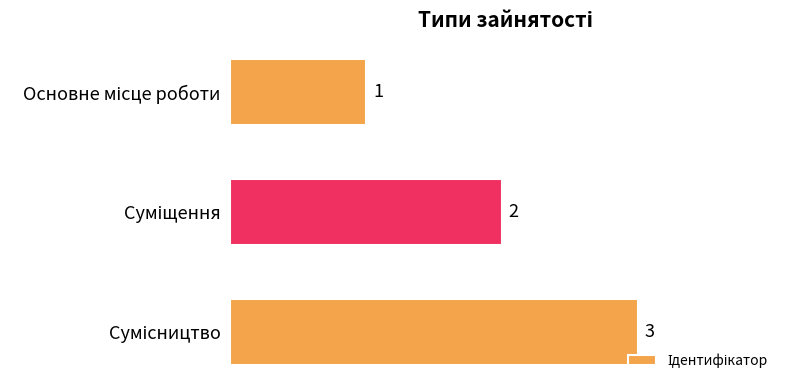

What is the difference between the maximum and minimum values?

2